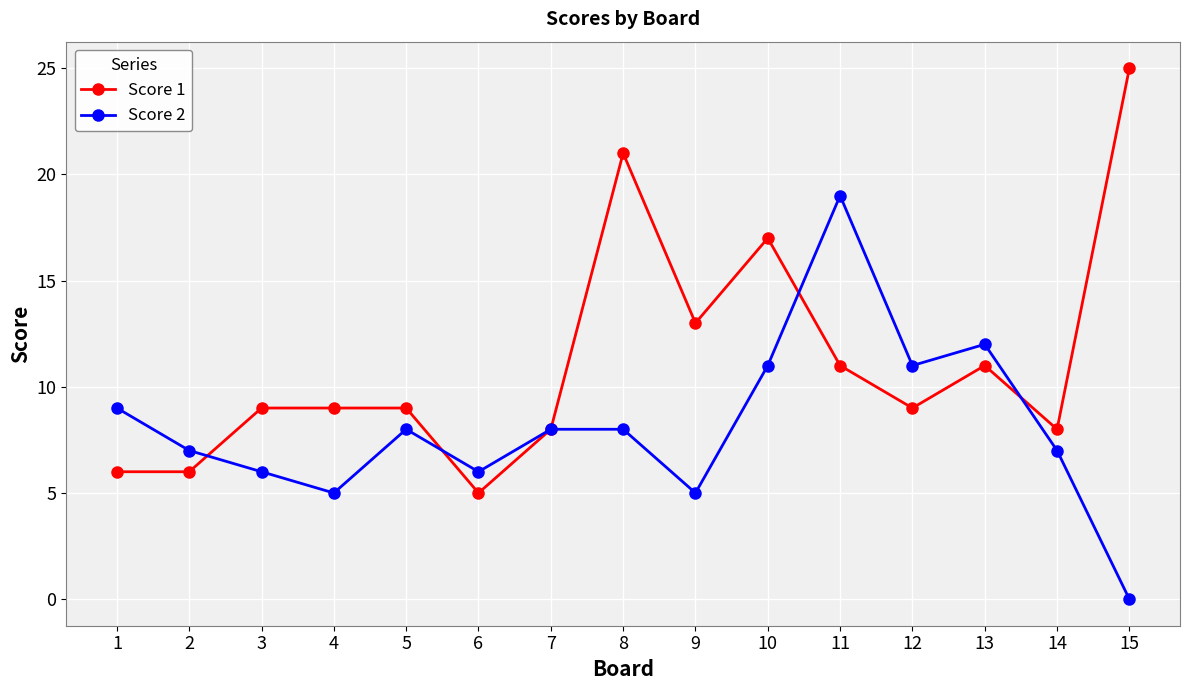

True or false: Score 1 has more than 1 interior local peaks.

True